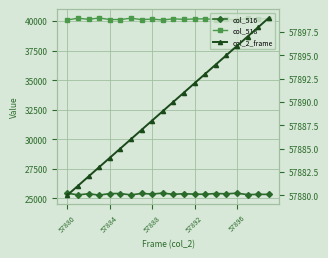

Is this an area chart (filled region under the line)?

No